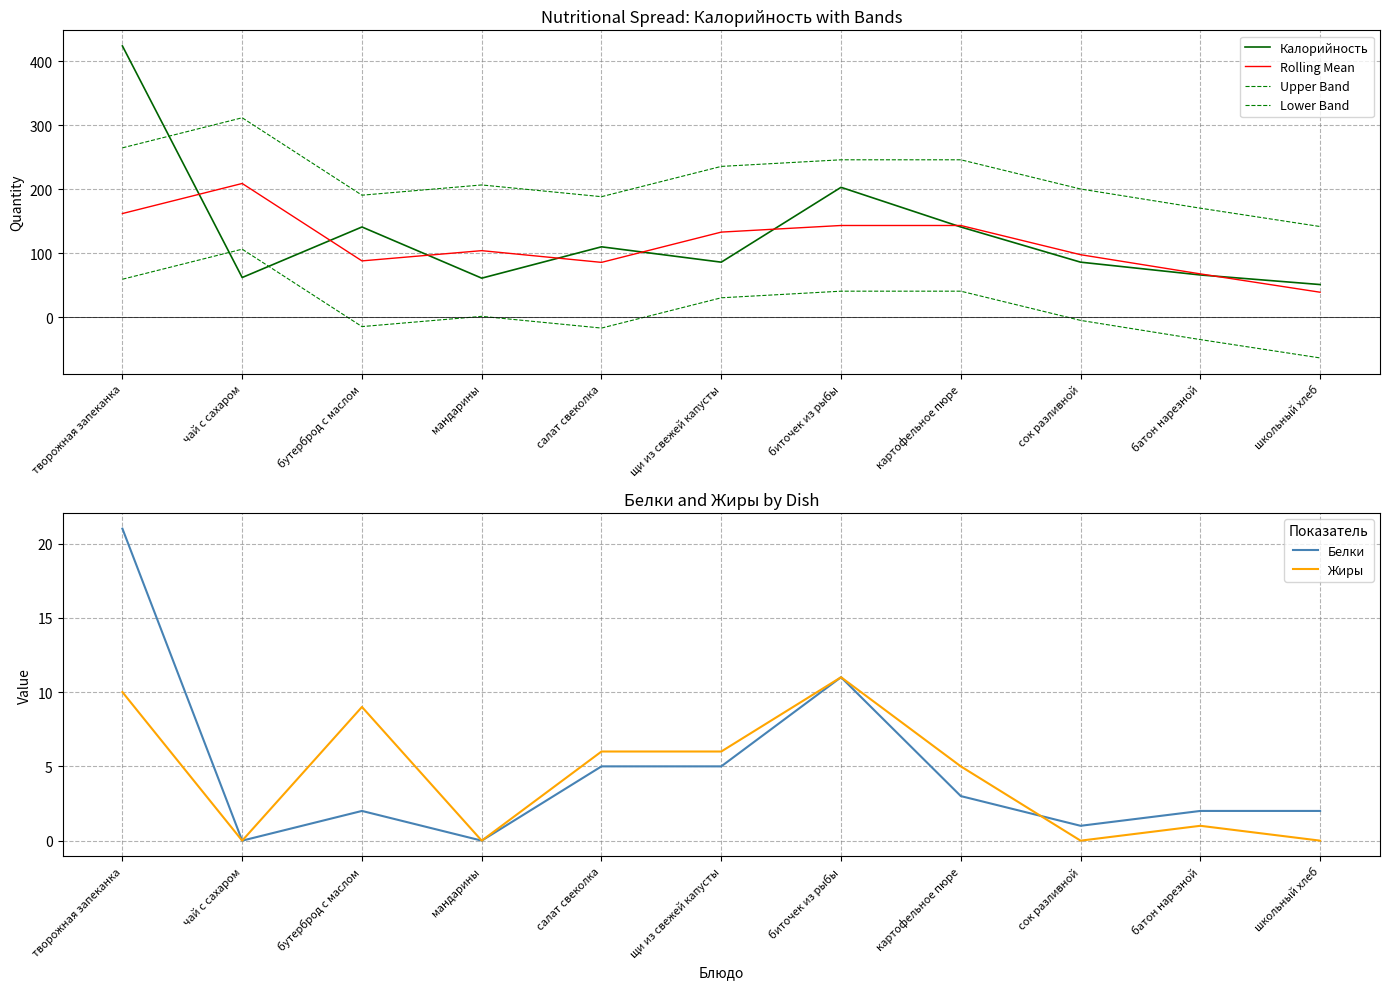

True or false: Upper Band and Rolling Mean intersect in this chart.

False